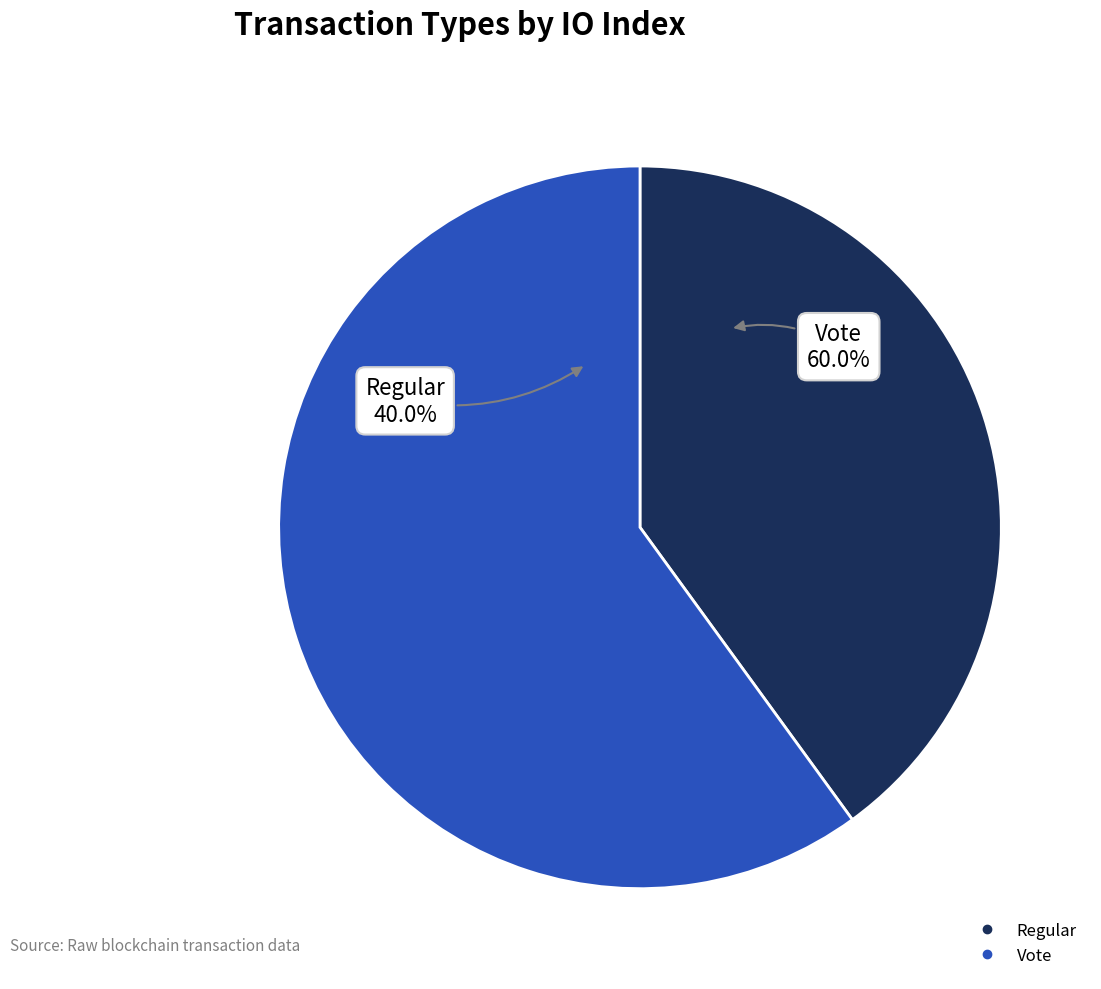

To the nearest percent, what is the combined percentage of Regular and Vote?

100%